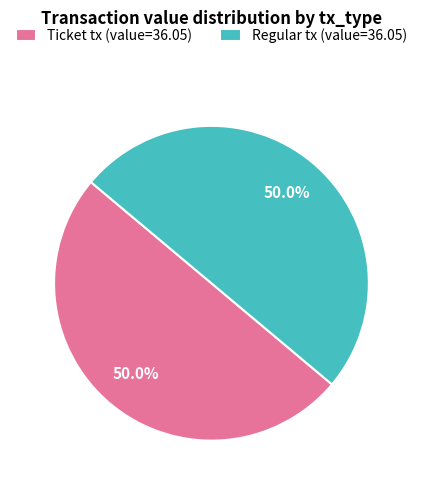

Is the sum of Ticket tx (value=36.05) and Regular tx (value=36.05) greater than half?

Yes